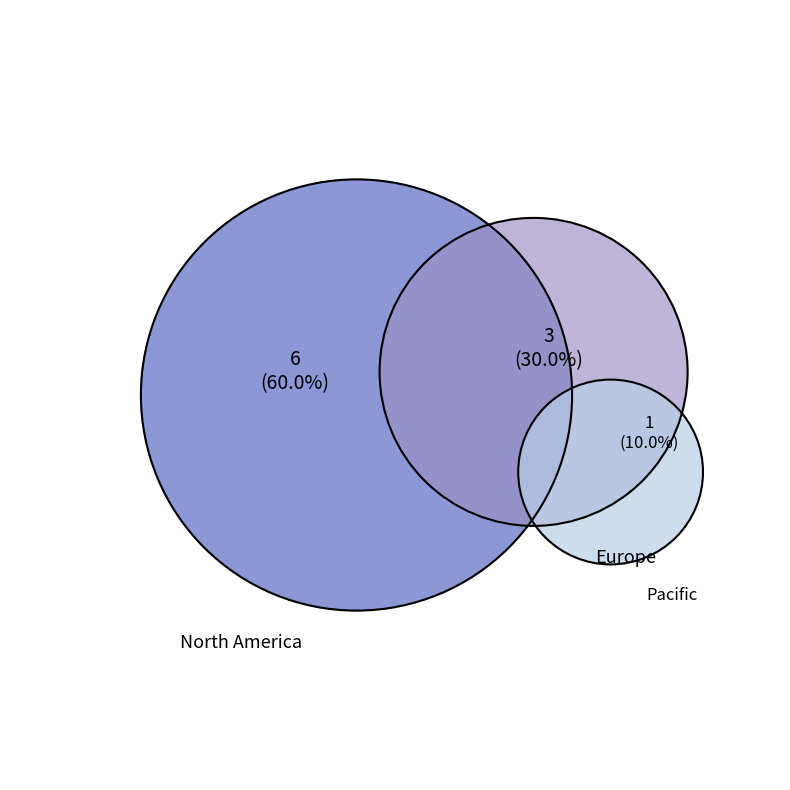

What percentage is the Pacific slice, to the nearest percent?

10%